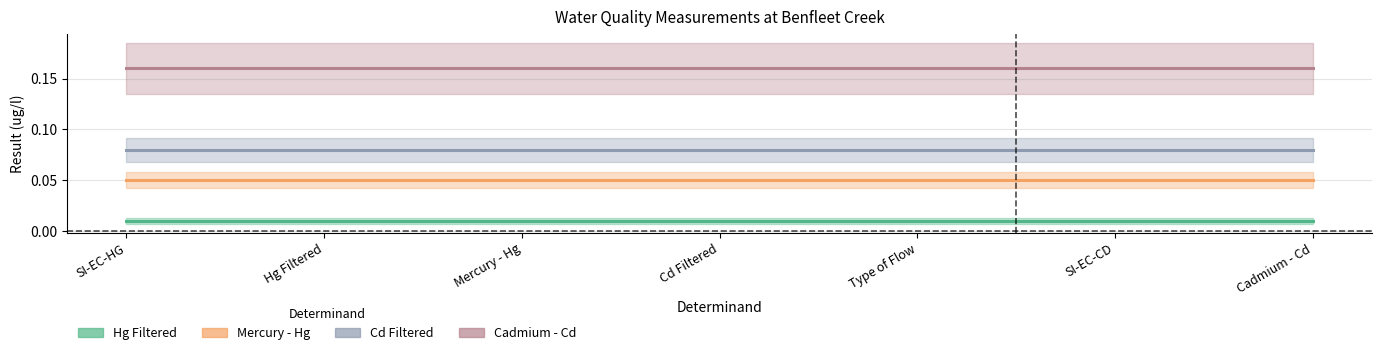

True or false: Cadmium - Cd and Mercury - Hg cross at least once.

False